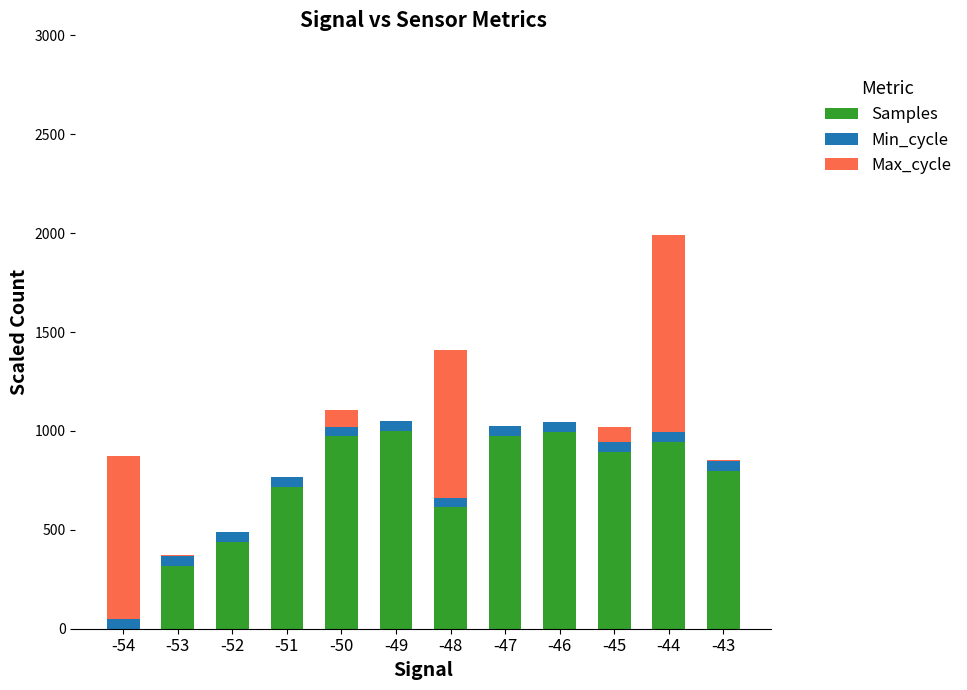

What is the maximum value for Samples?

1000.0